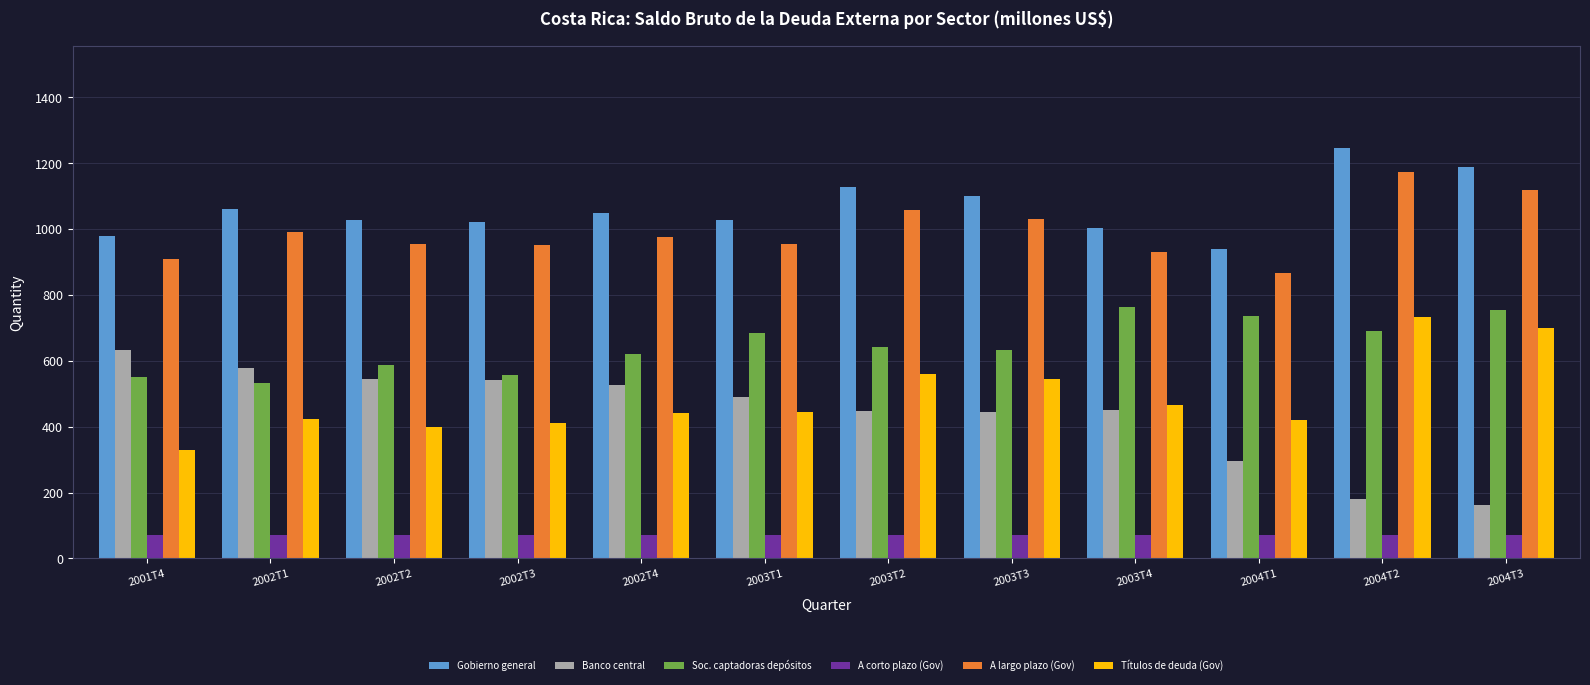

Does the chart contain stacked bars?

No